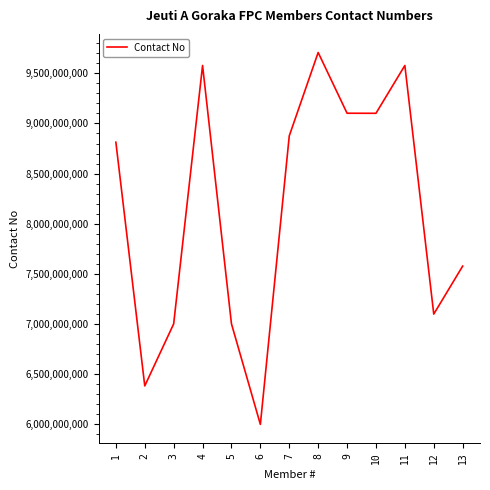

At which category does the chart reach its minimum across all series?

6